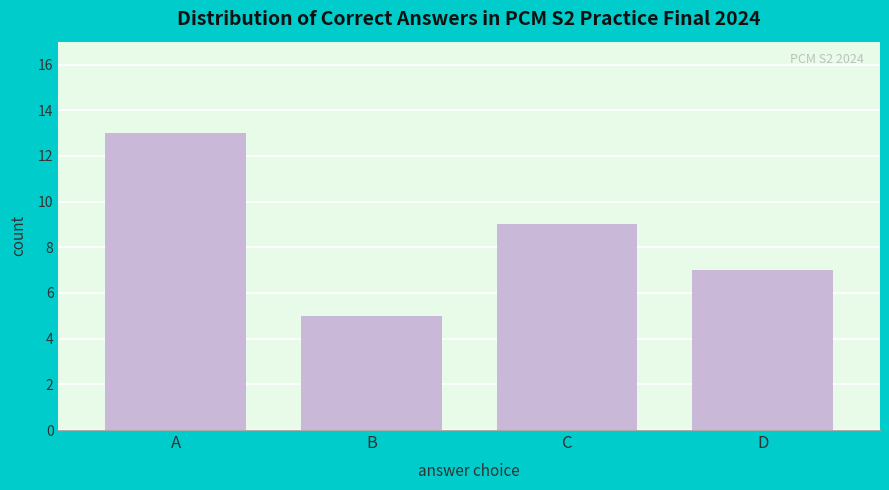

Reading right to left, transcribe all the data shown in this chart.

7	9	5	13